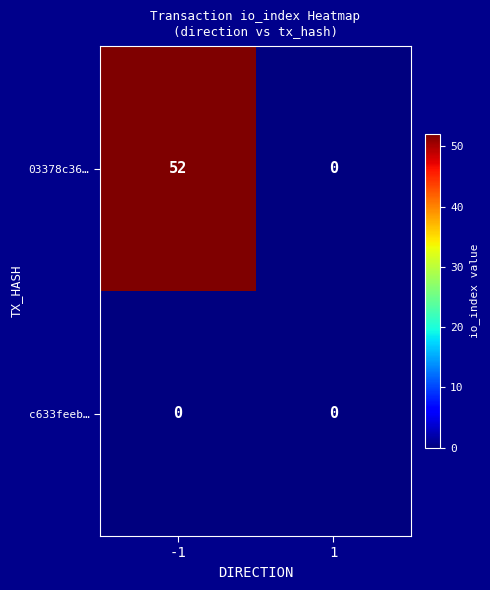

True or false: c633feeb… has a value of 0 at -1.

True